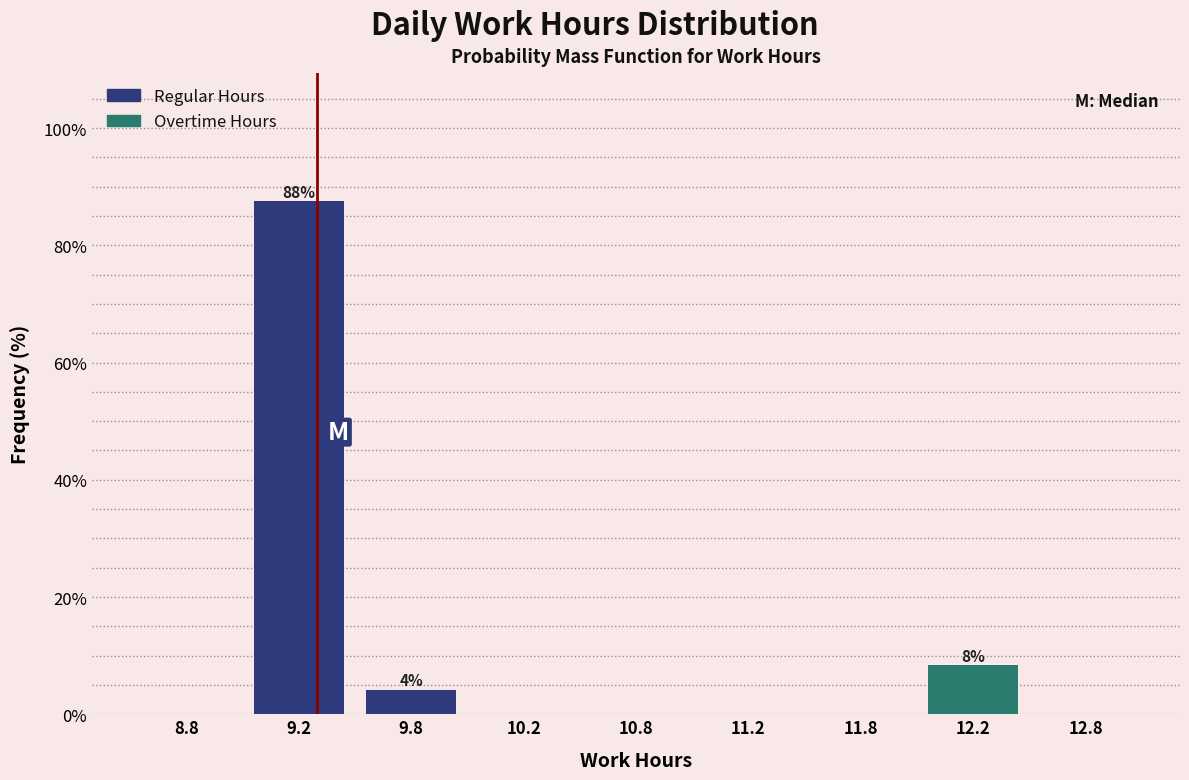

Reading right to left, transcribe all the data shown in this chart.

12.8=0.0	12.2=8.3	11.8=0.0	11.2=0.0	10.8=0.0	10.2=0.0	9.8=4.2	9.2=87.5	8.8=0.0